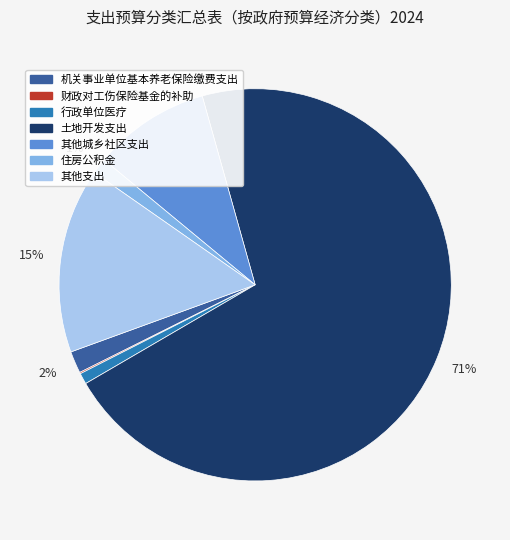

To the nearest percent, what is the difference between the 机关事业单位基本养老保险缴费支出 and 行政单位医疗 slice percentages?

1%